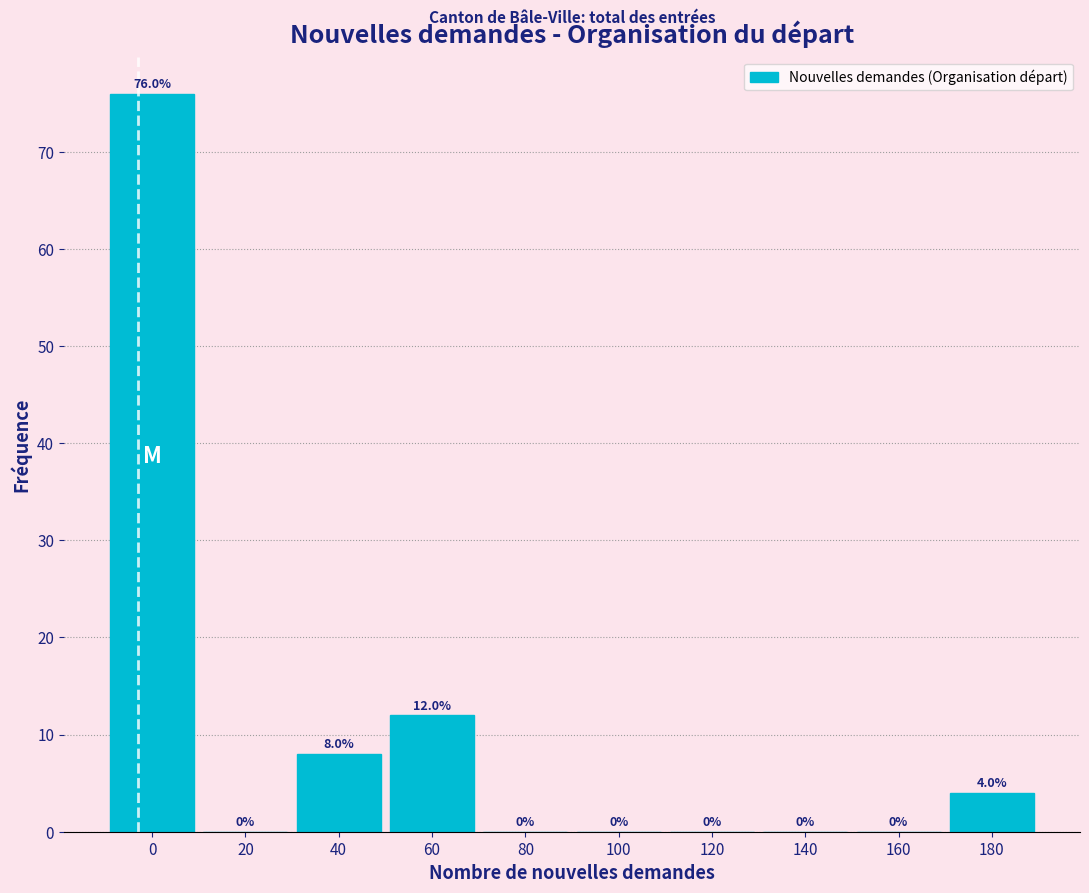

Reading right to left, list all the values displayed in this chart.

180=4	160=0	140=0	120=0	100=0	80=0	60=12	40=8	20=0	0=76